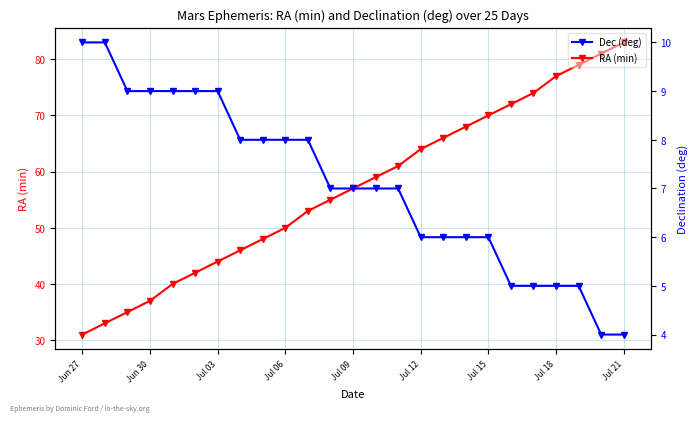

List the series in order of their overall mean, highest first.

RA (min), Dec (deg)